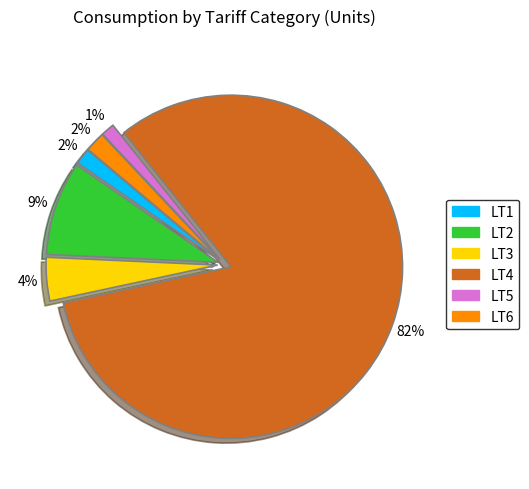

How many segments does this pie chart have?

6